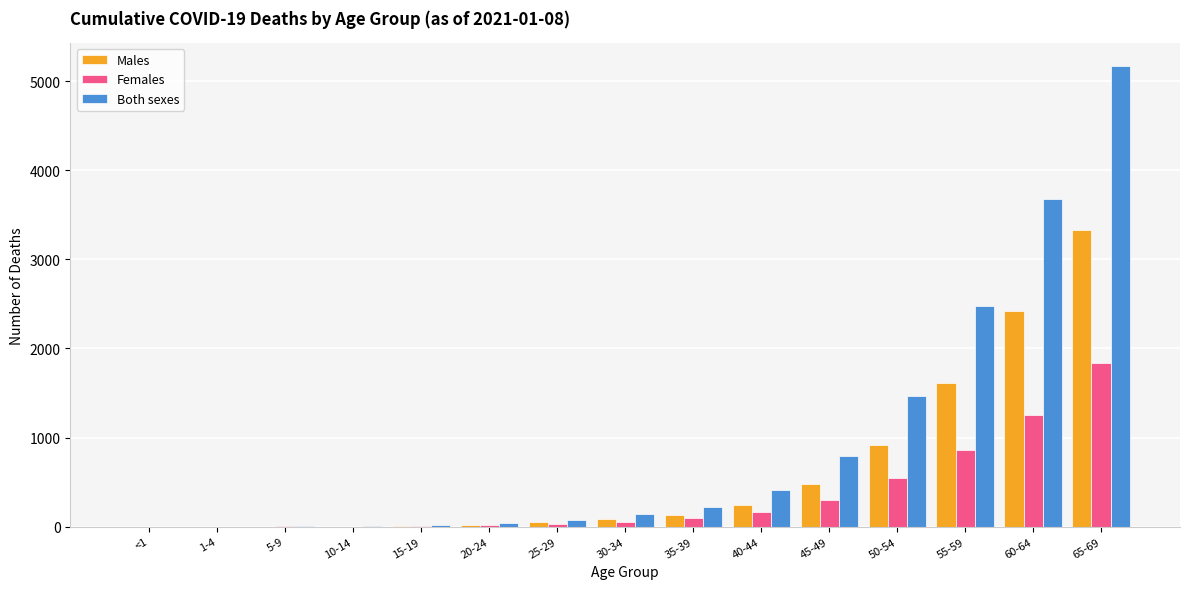

Between <1 and 55-59, which series saw the biggest shift?

Both sexes